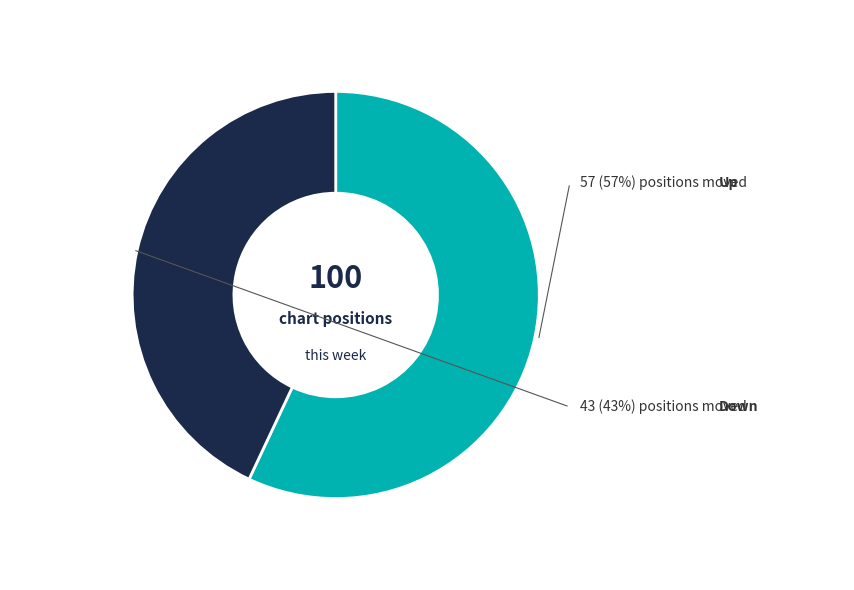

What is the change in value from Up to Down?

-14